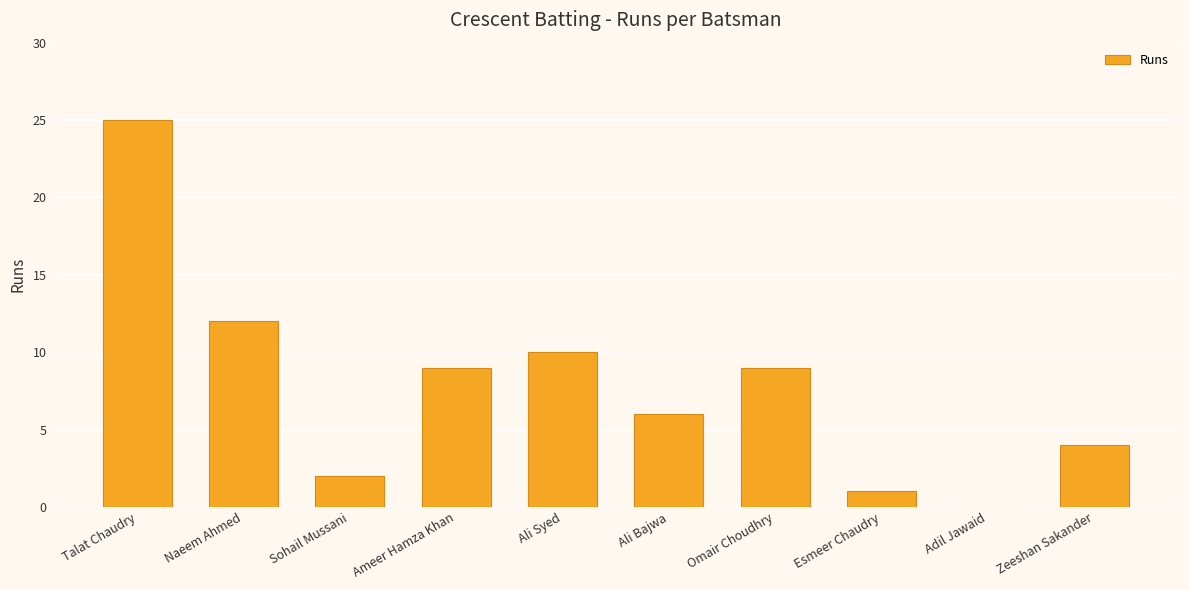

Reading right to left, extract all data points from this chart.

Zeeshan Sakander=4	Adil Jawaid=0	Esmeer Chaudry=1	Omair Choudhry=9	Ali Bajwa=6	Ali Syed=10	Ameer Hamza Khan=9	Sohail Mussani=2	Naeem Ahmed=12	Talat Chaudry=25